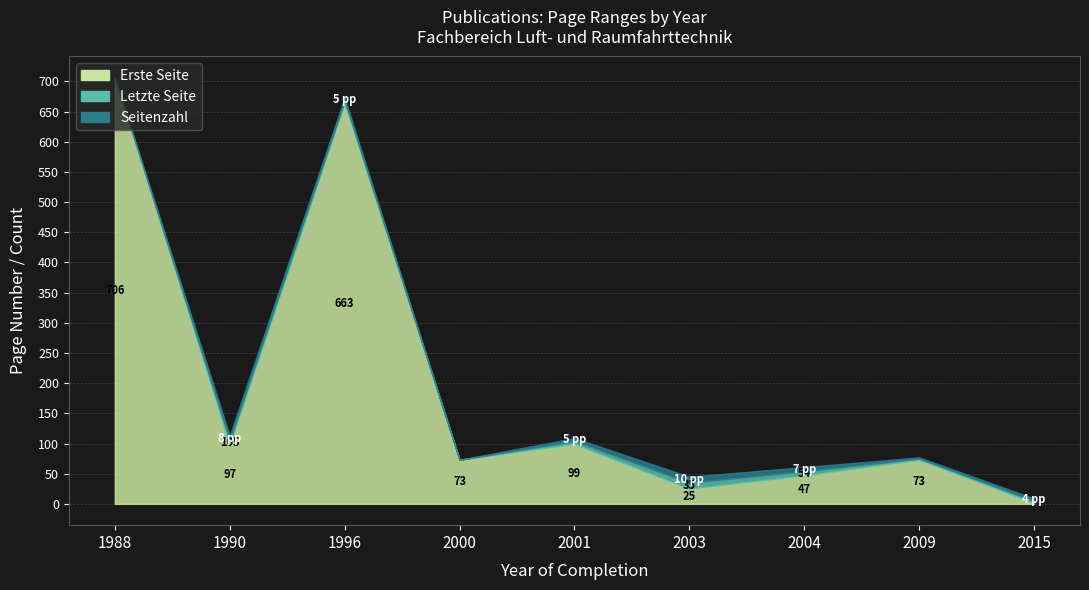

Does the chart have visible grid lines?

Yes